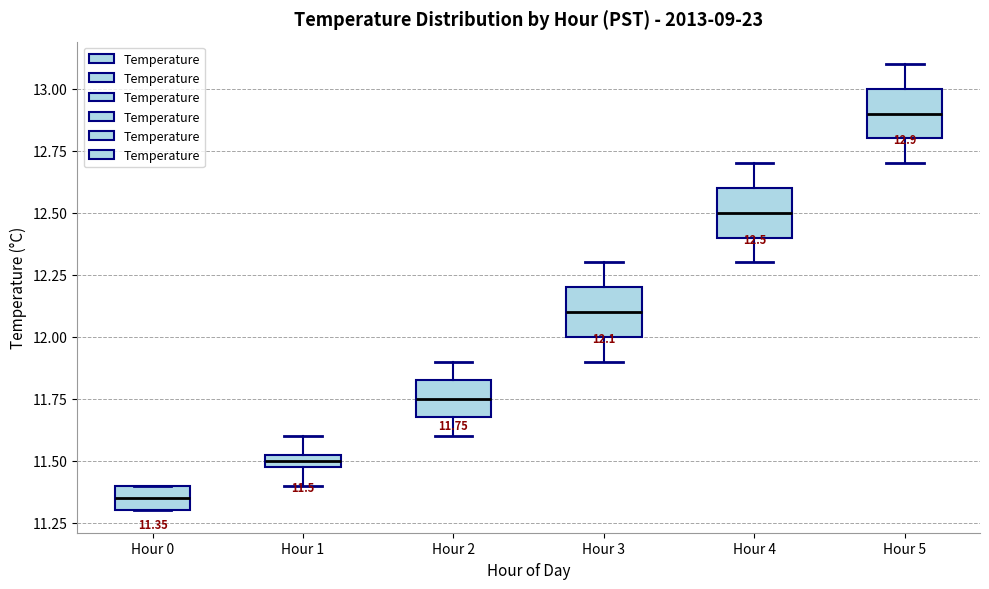

Which box's median line is the lowest?

Hour 0